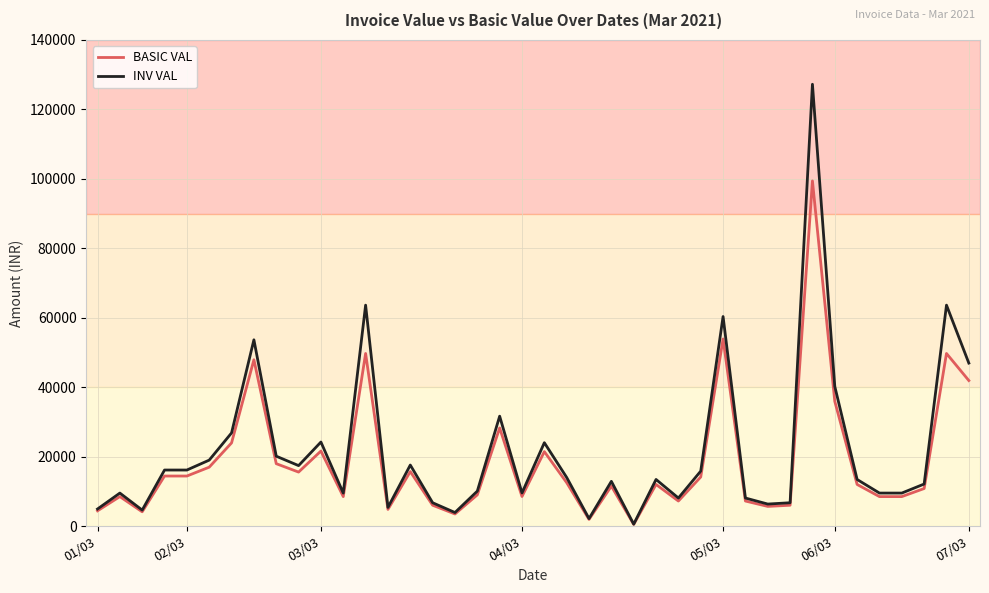

List the series in order of their peak value, lowest first.

BASIC VAL, INV VAL